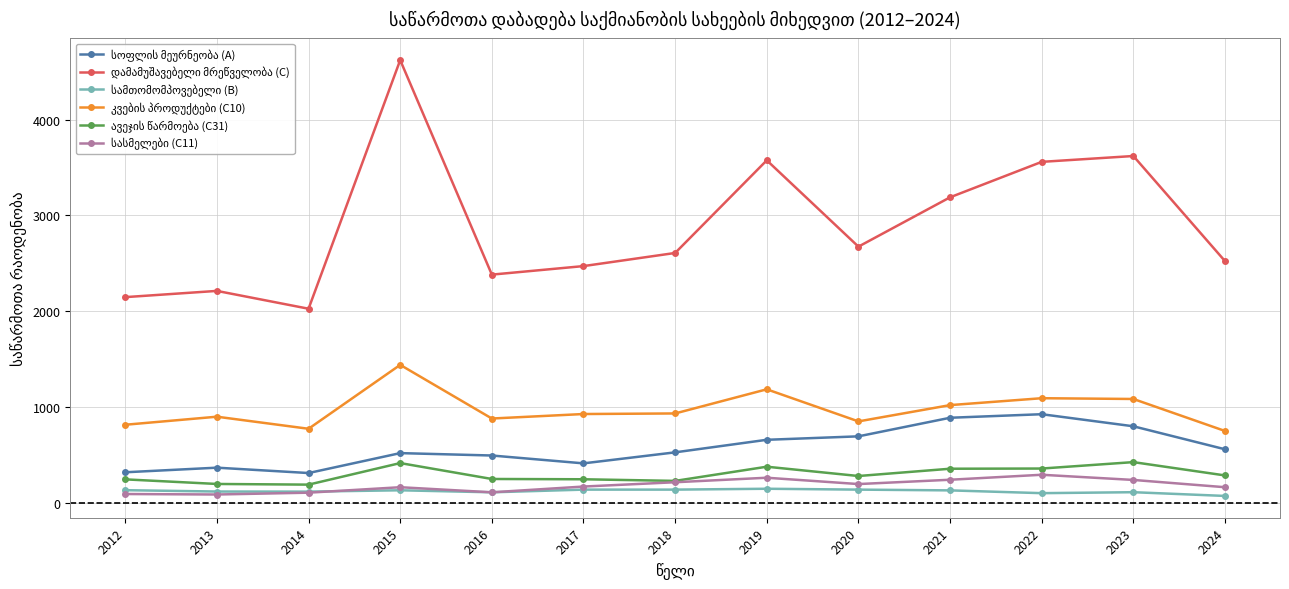

What is the value of the ავეჯის წარმოება (C31) point at the 9th from the left?

280